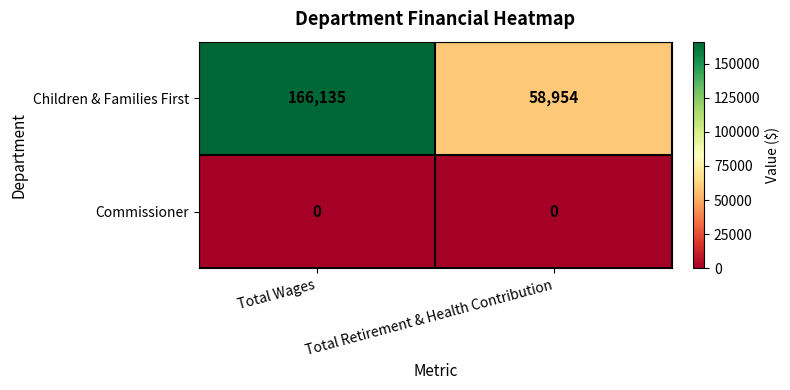

Which series has the widest spread of values?

Children & Families First